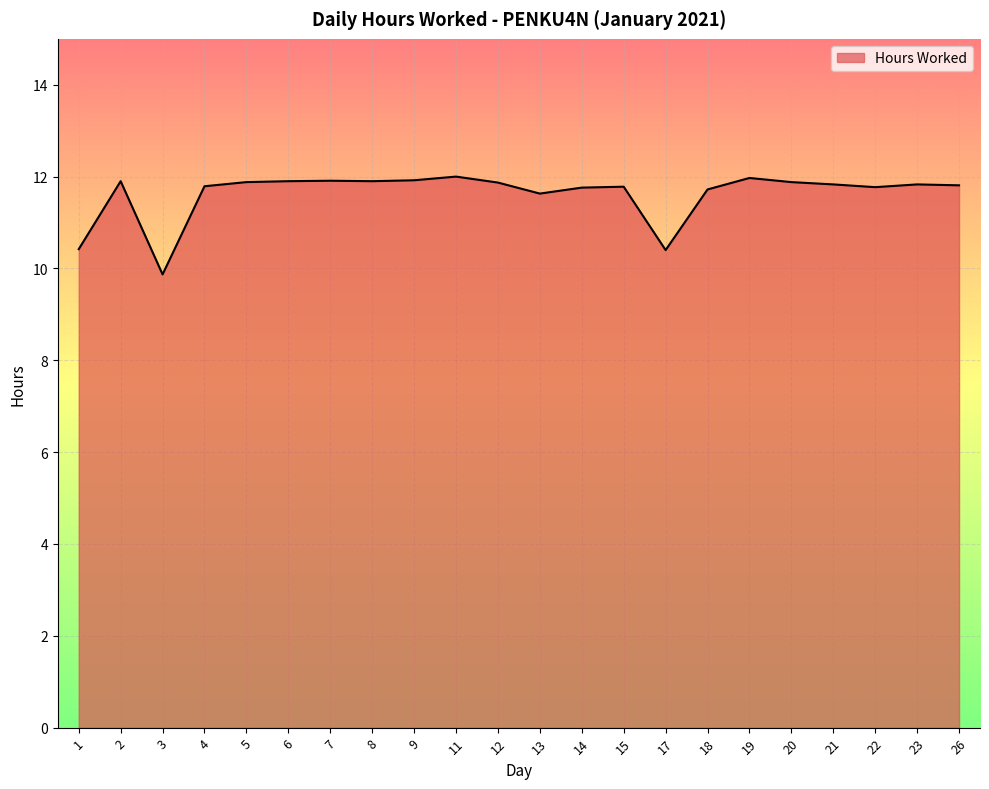

The chart shows a value of 11.9 at 8. True or false?

True